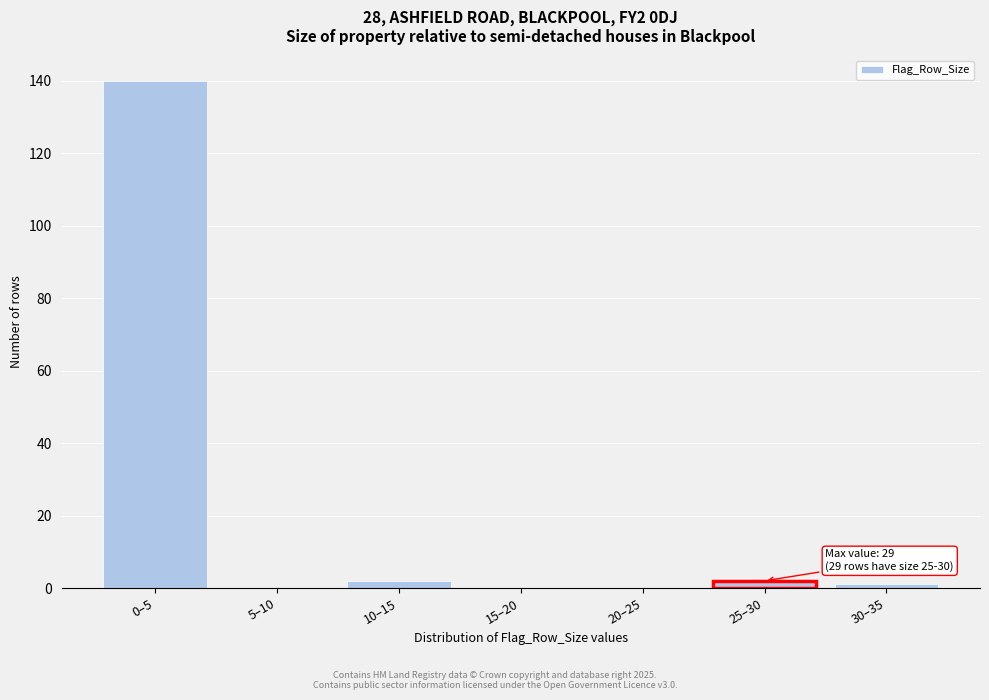

Reading right to left, transcribe all the data shown in this chart.

30–35=1	25–30=2	20–25=0	15–20=0	10–15=2	5–10=0	0–5=140